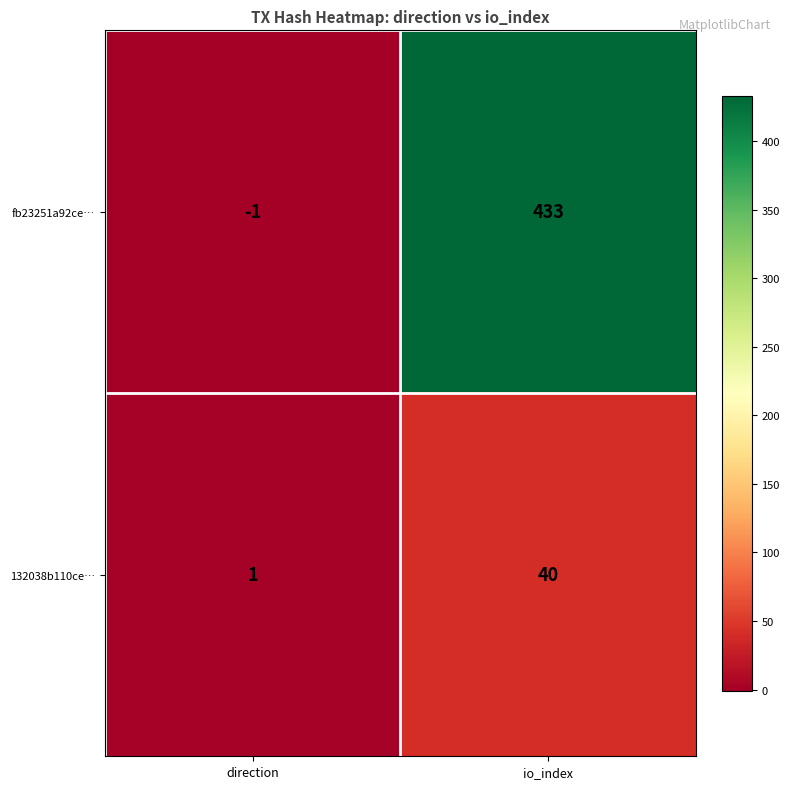

The value of 132038b110ce… at direction is 1. True or false?

True